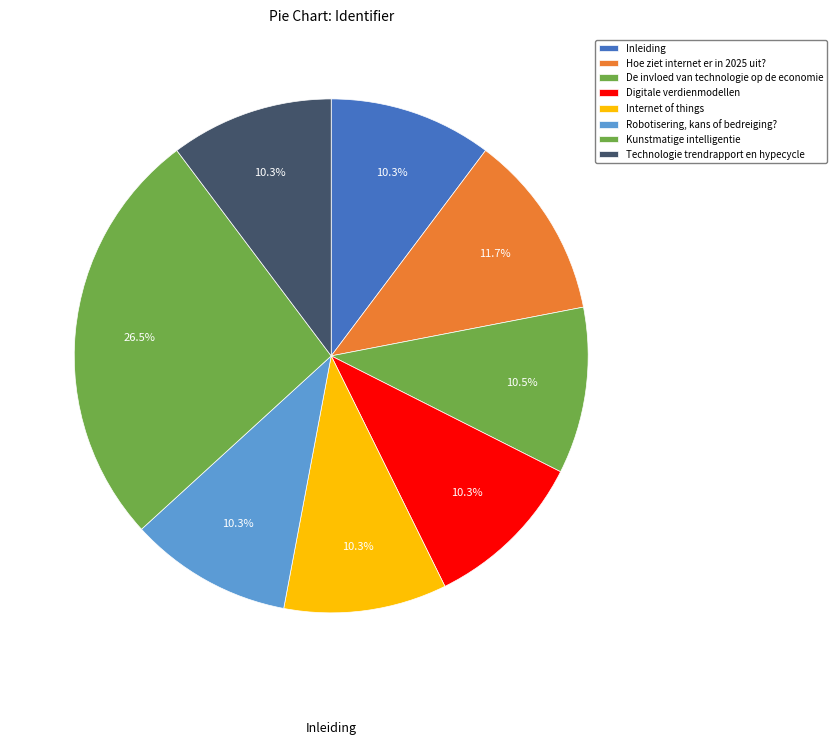

How many slices are in this pie chart?

8